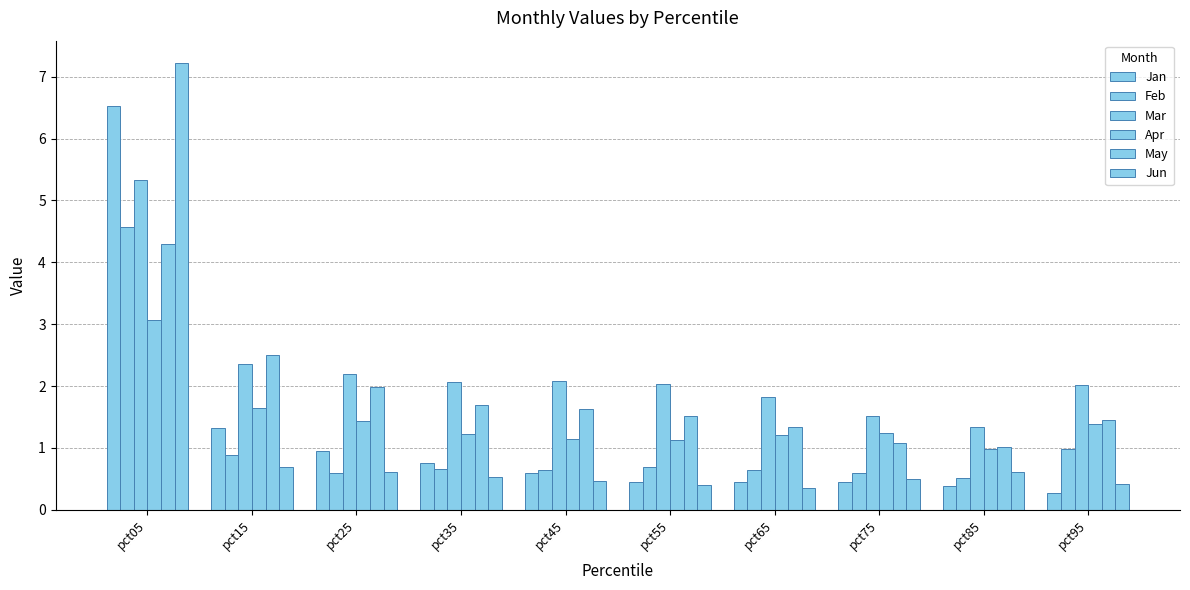

How many groups of bars are there?

10